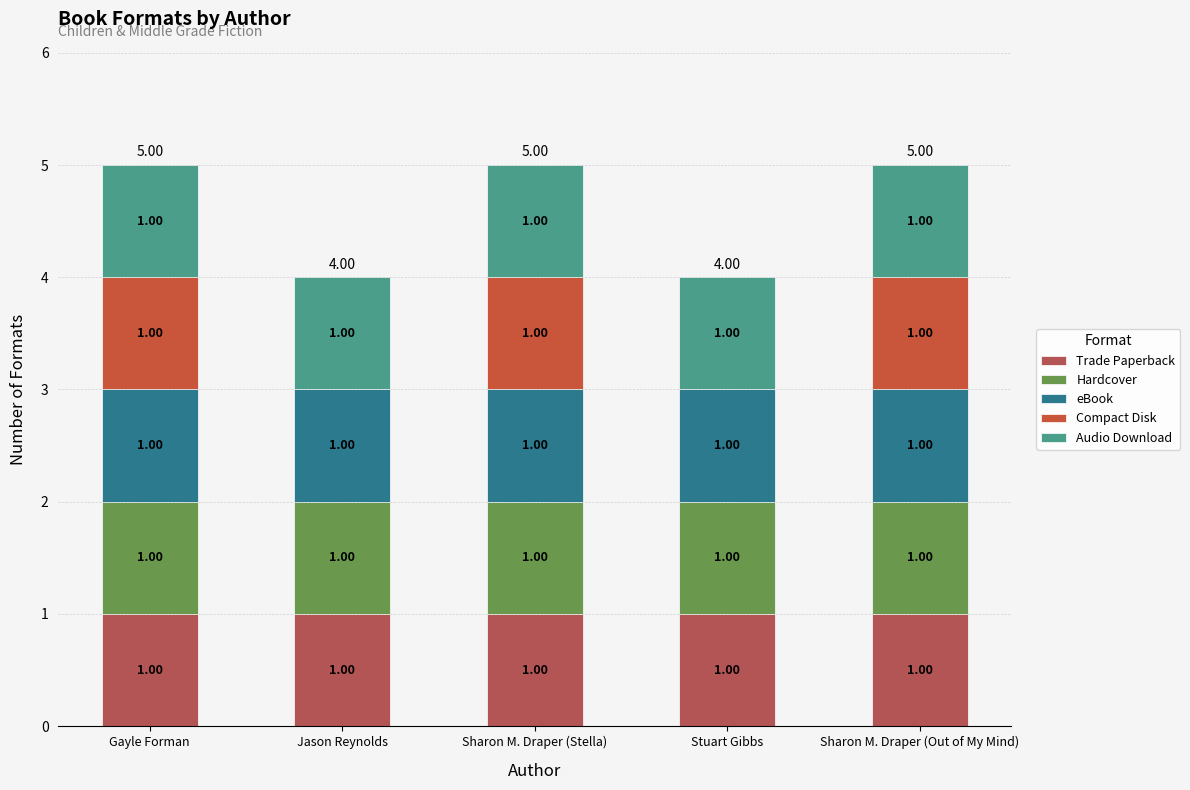

Are the bars grouped side by side (vs. stacked)?

No